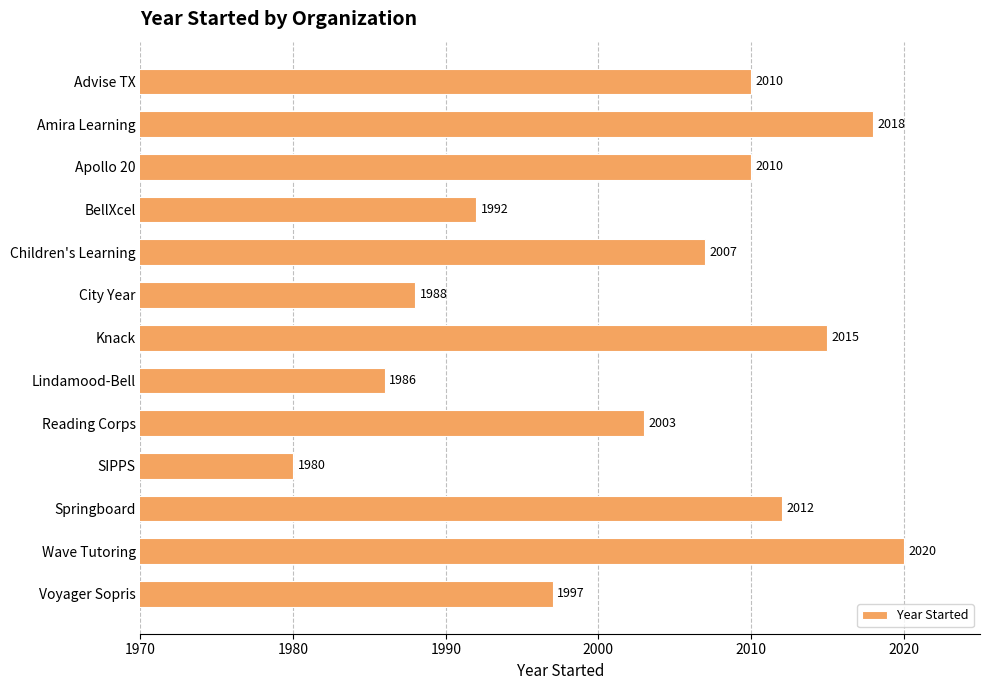

The chart shows a value of 1265 at Apollo 20. True or false?

False